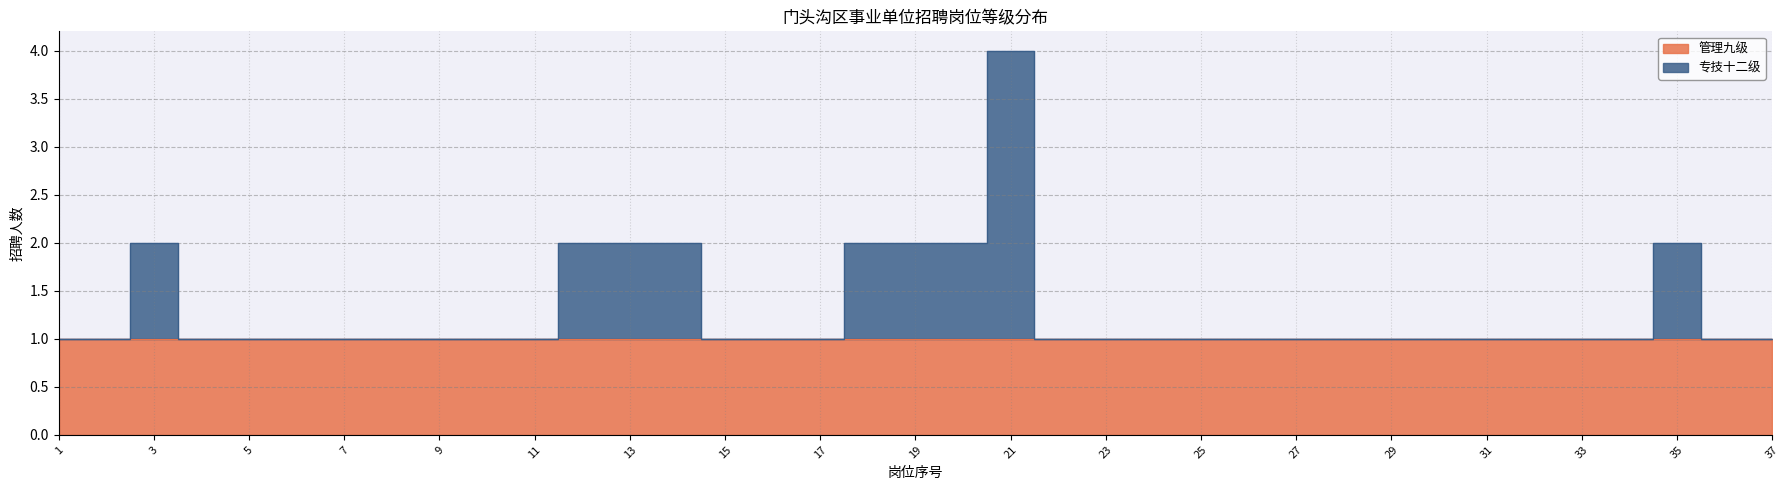

Where is the data nearest to the value 2?

3